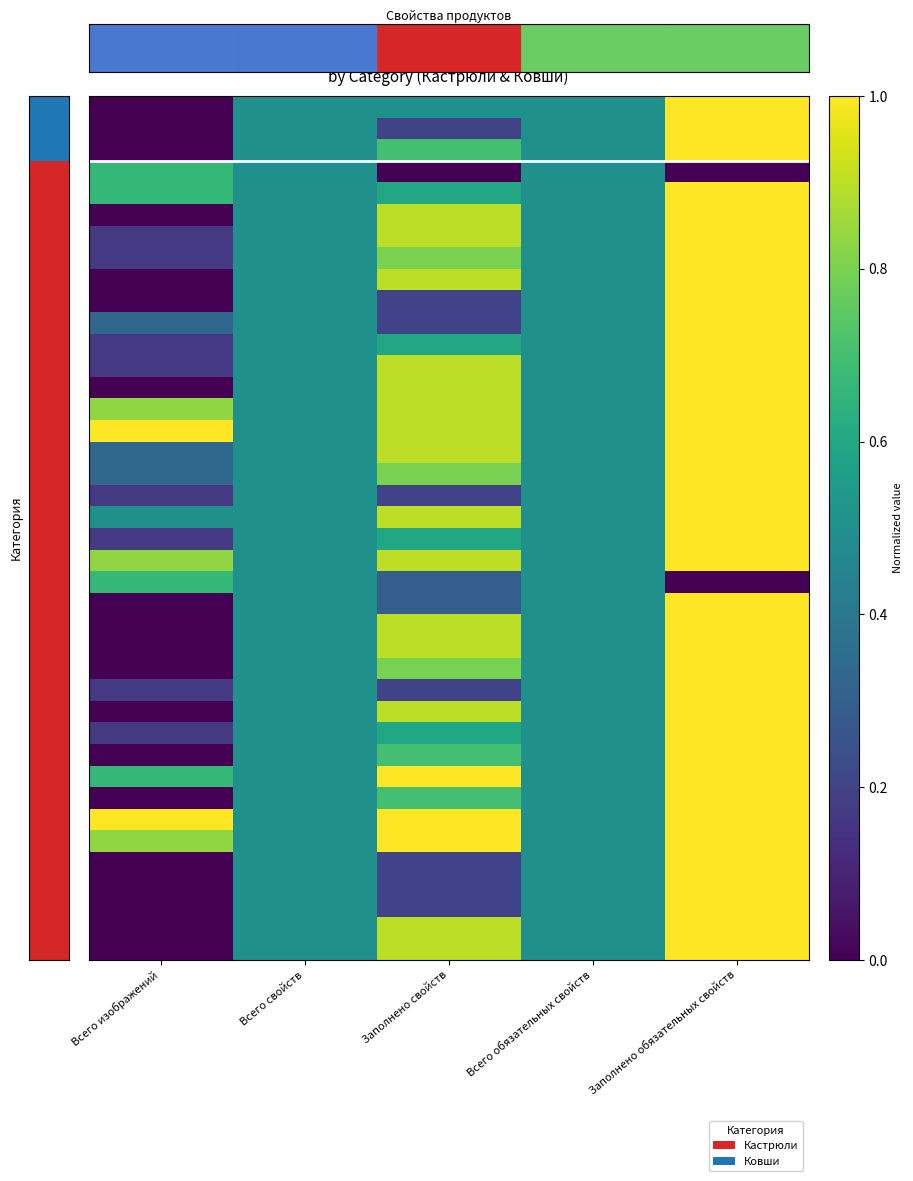

At which category is the sum across all series the highest?

Заполнено обязательных свойств